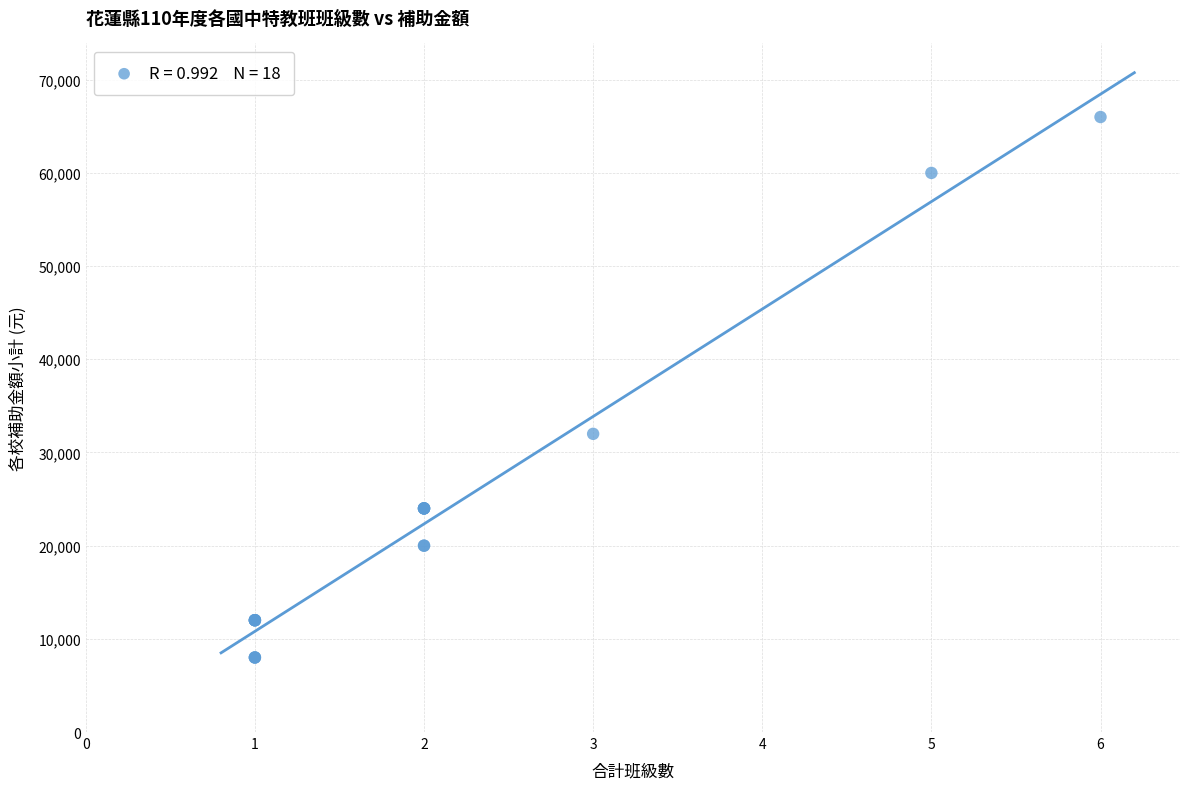

What Y value in the scatter plot is closest to 37000?

32000